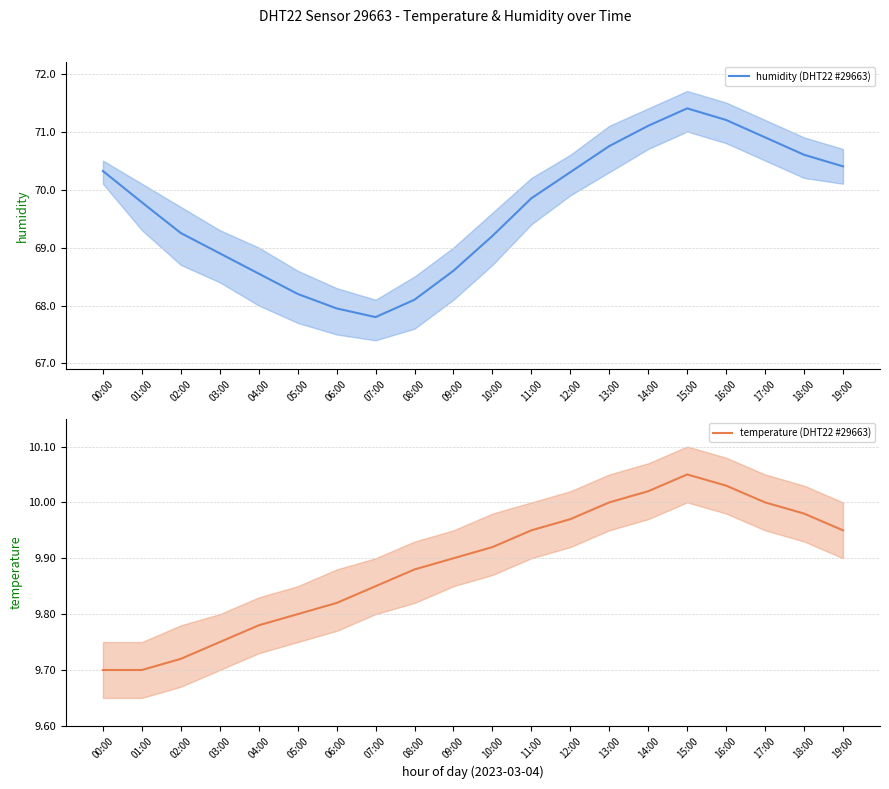

How many interior local peaks does the temperature (DHT22 #29663) series have?

1